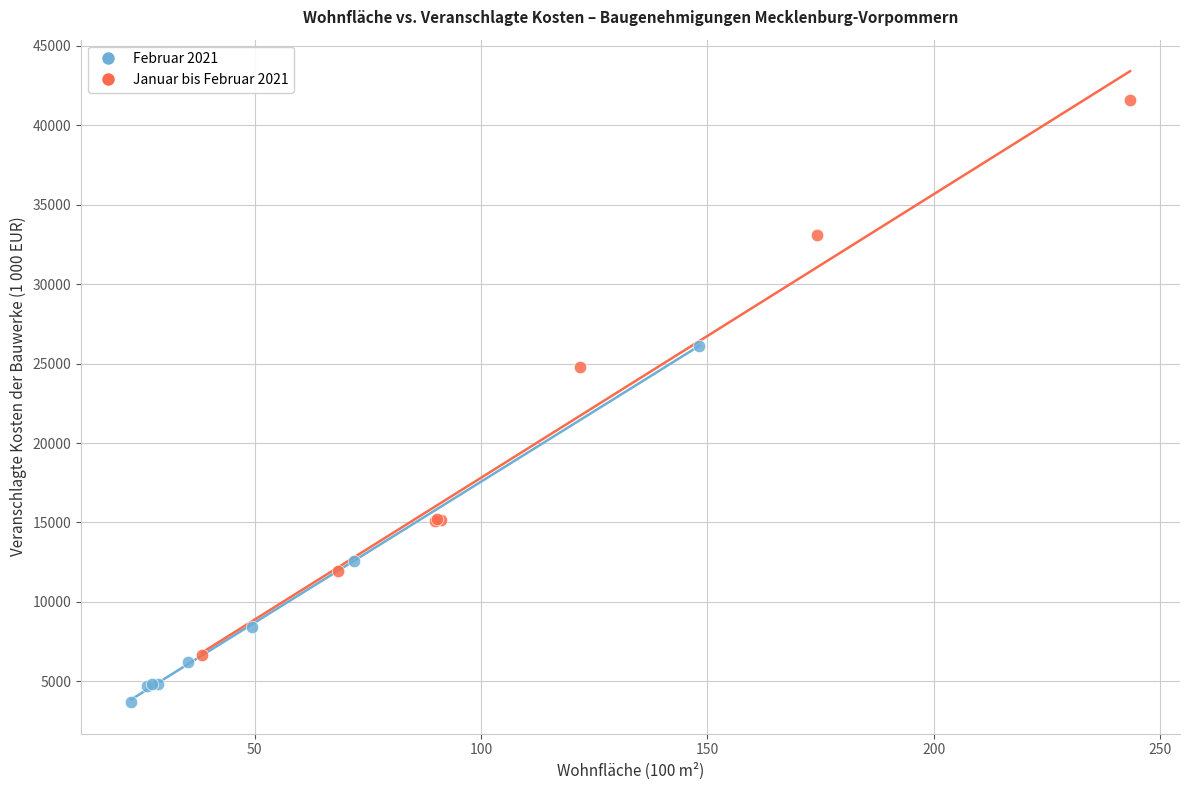

Which series has the widest spread of Y values?

Januar bis Februar 2021